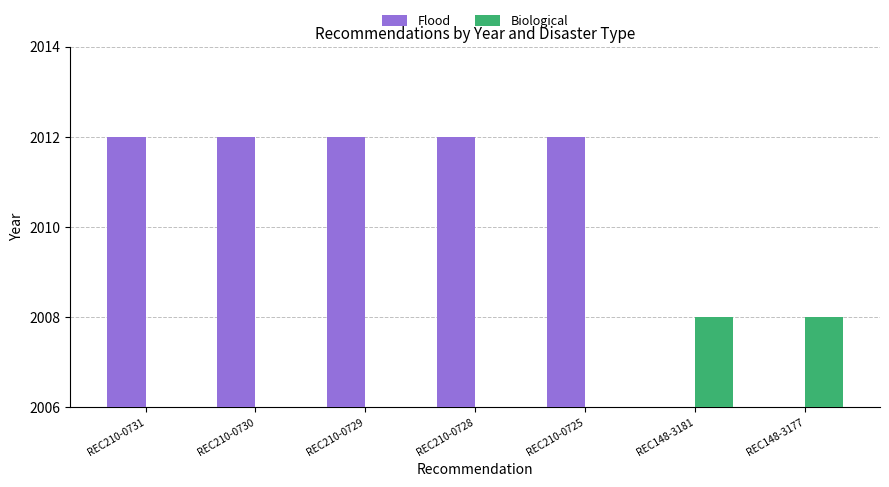

True or false: Biological has a value of 0 at REC210-0725.

True